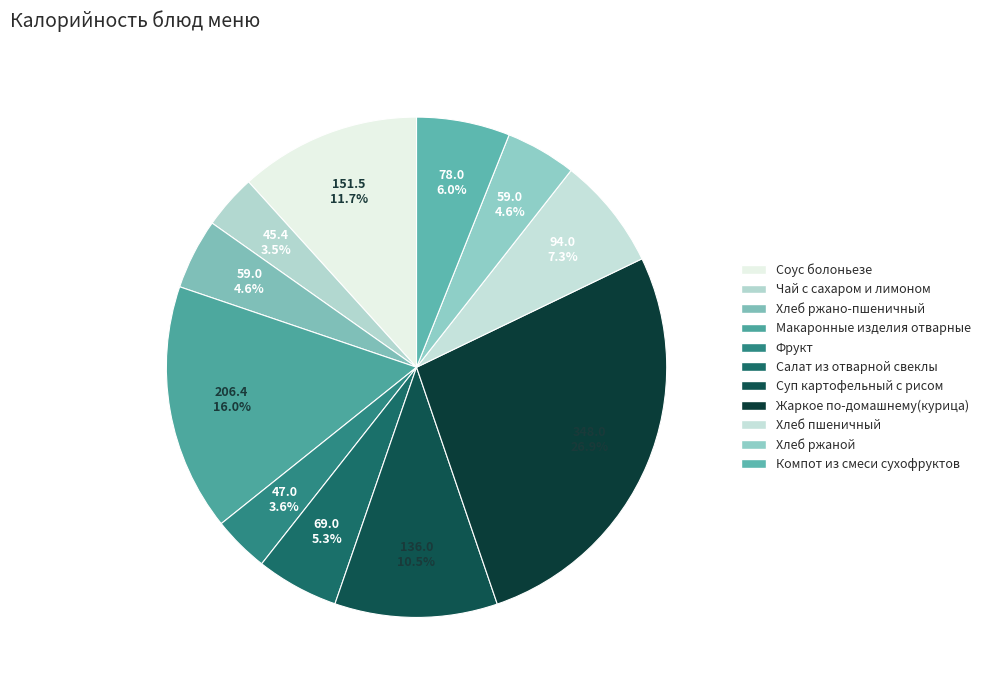

What is the smallest slice in the pie chart?

Чай с сахаром и лимоном